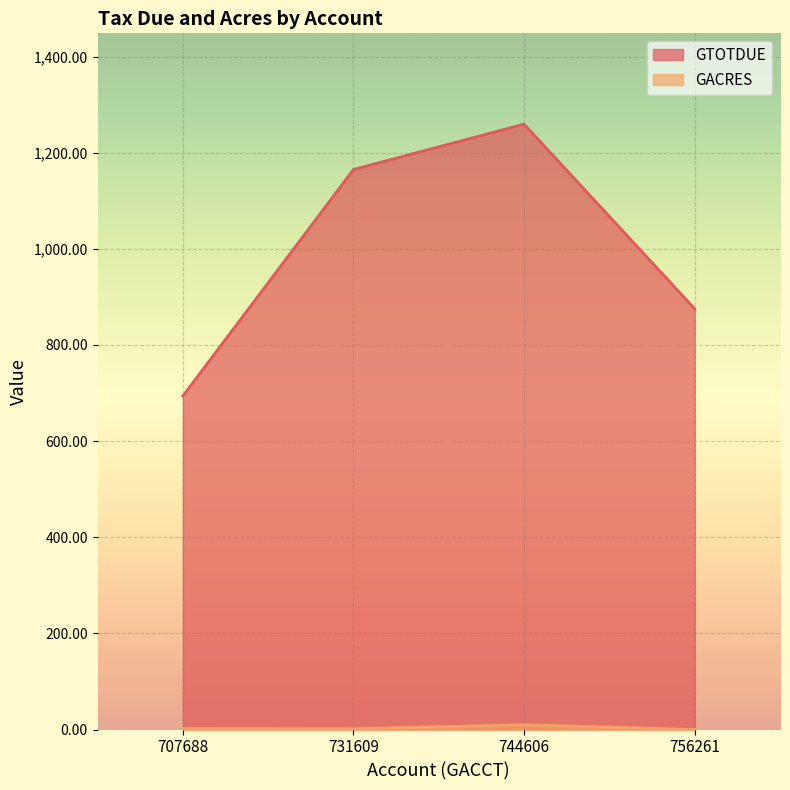

True or false: GACRES and GTOTDUE intersect in this chart.

False